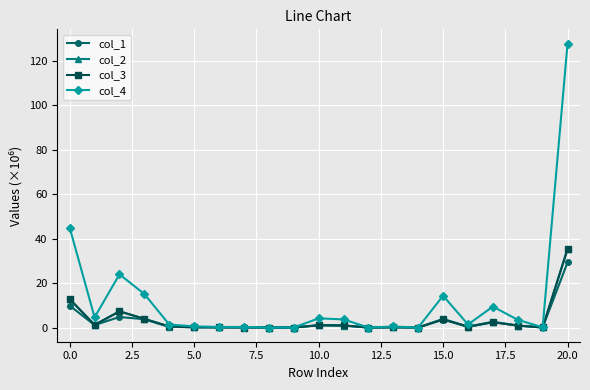

Which series has the widest spread of values?

col_4